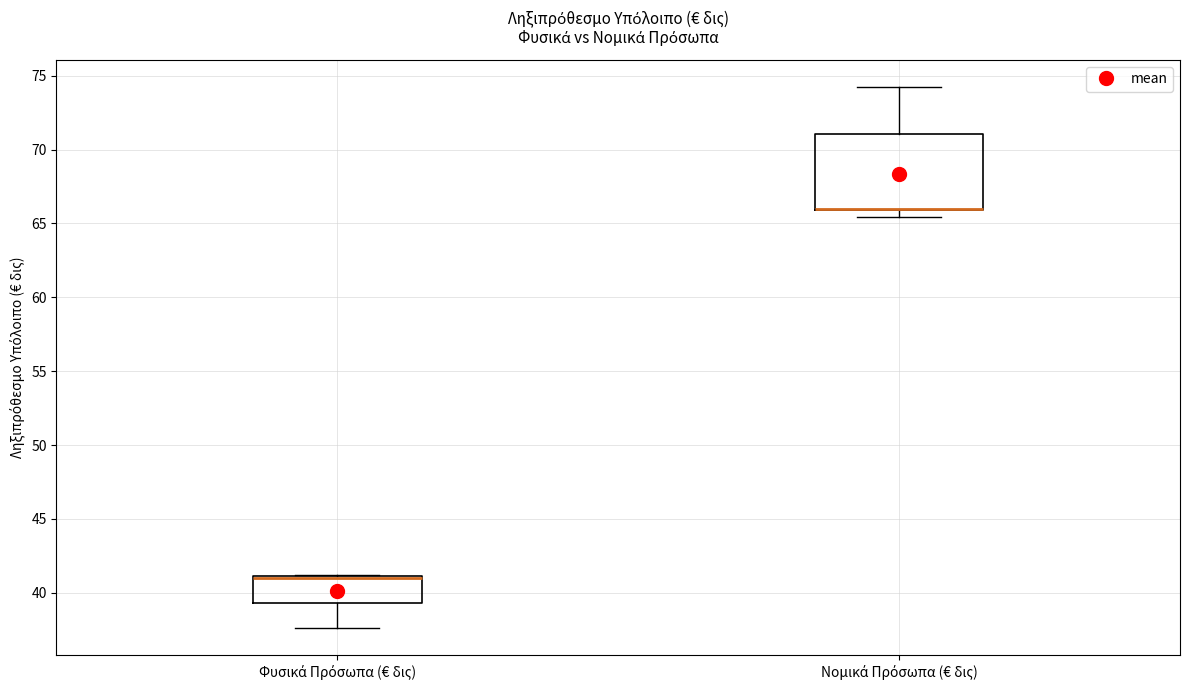

Reading left to right, transcribe this box plot: for each box, give where its median line is, the range the box spans, and where its two whiskers end, as read against the y-axis. The values are not printed on the chart, so give them approximately, as read against the axis.

Φυσικά Πρόσωπα (€ δις): median 41.0 (drawn on the box's upper edge), box 39.5 to 41.0, whiskers 37.5 to 41.0
Νομικά Πρόσωπα (€ δις): median 66.0 (drawn on the box's lower edge), box 66.0 to 71.0, whiskers 65.5 to 74.0